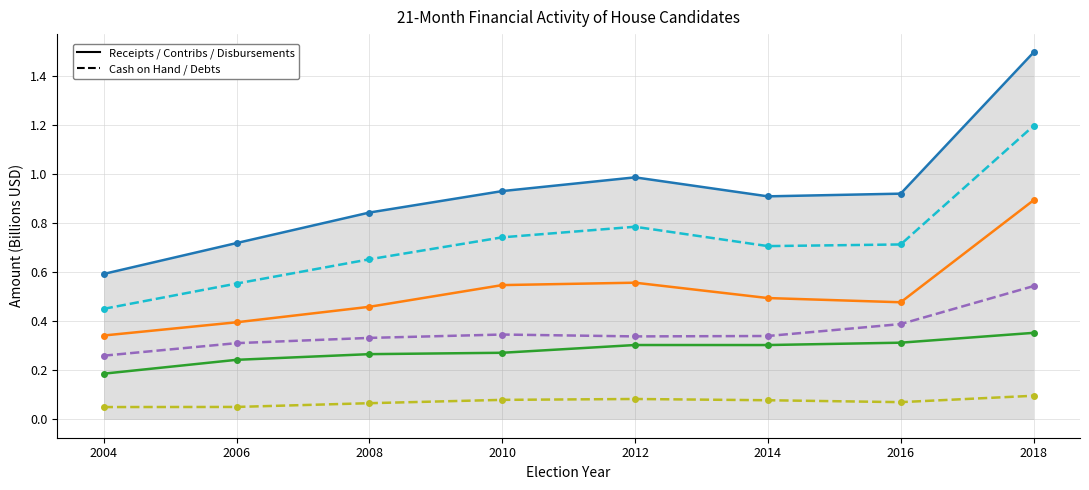

Which label corresponds to the largest value in the chart?

2018